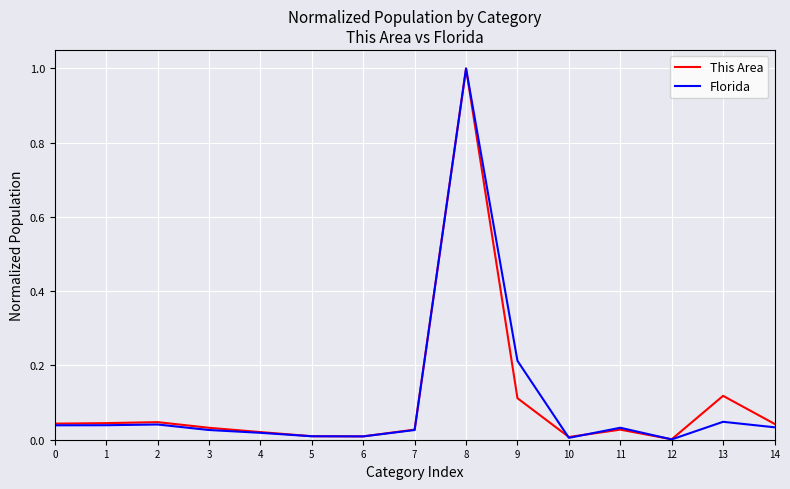

At which category is the sum across all series the highest?

8